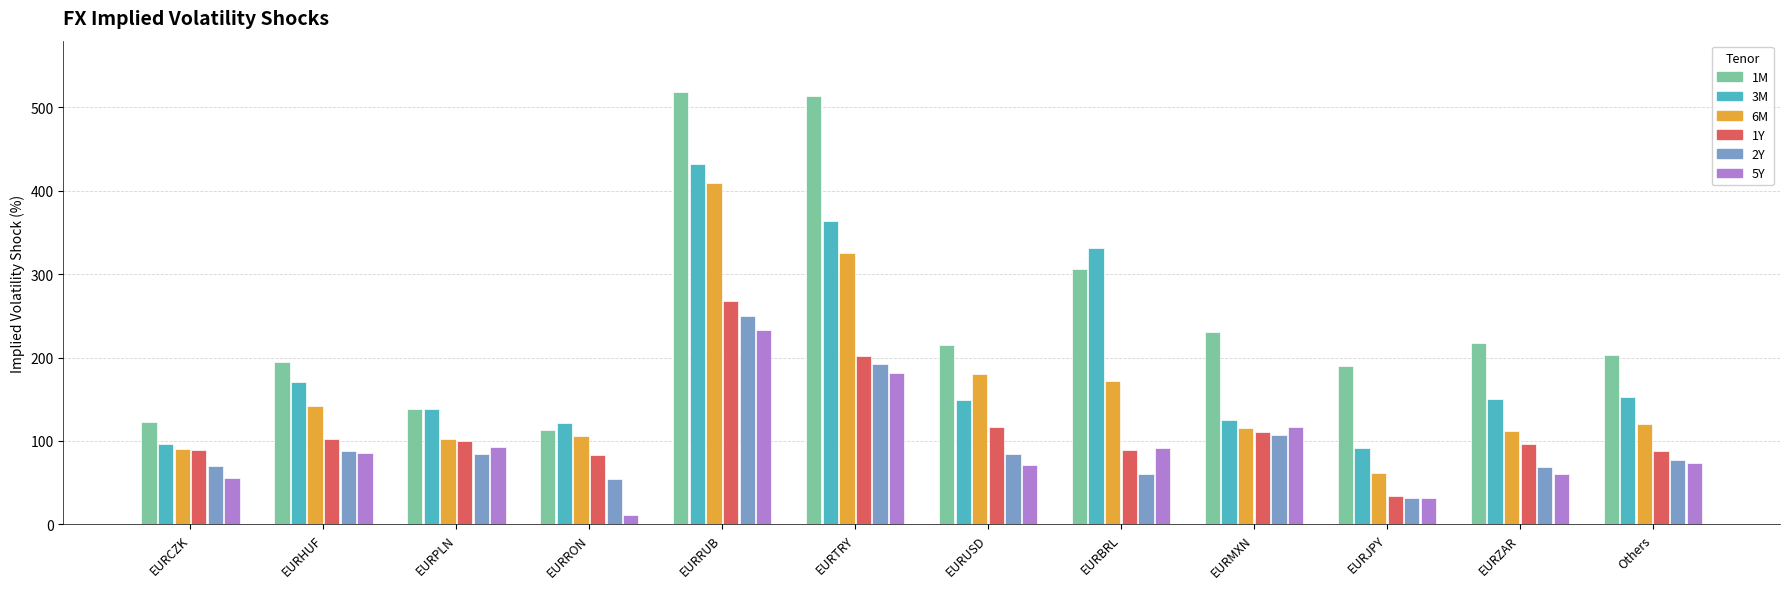

How many bars are there in each group?

6